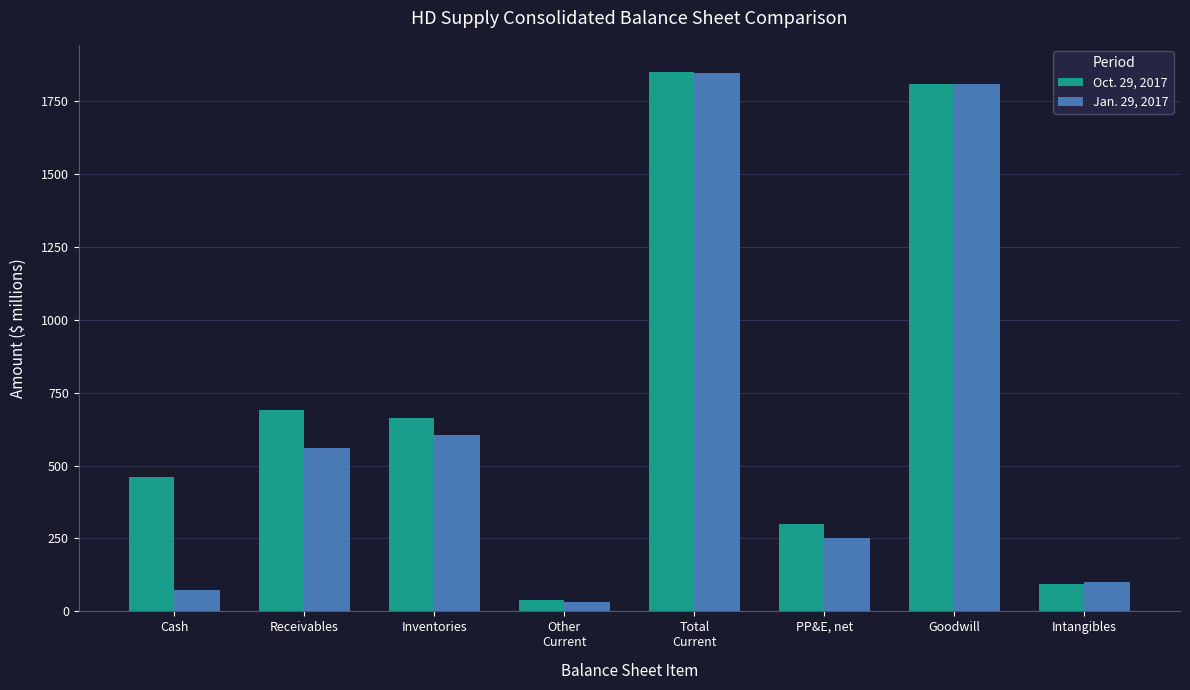

How many groups of bars are there?

8